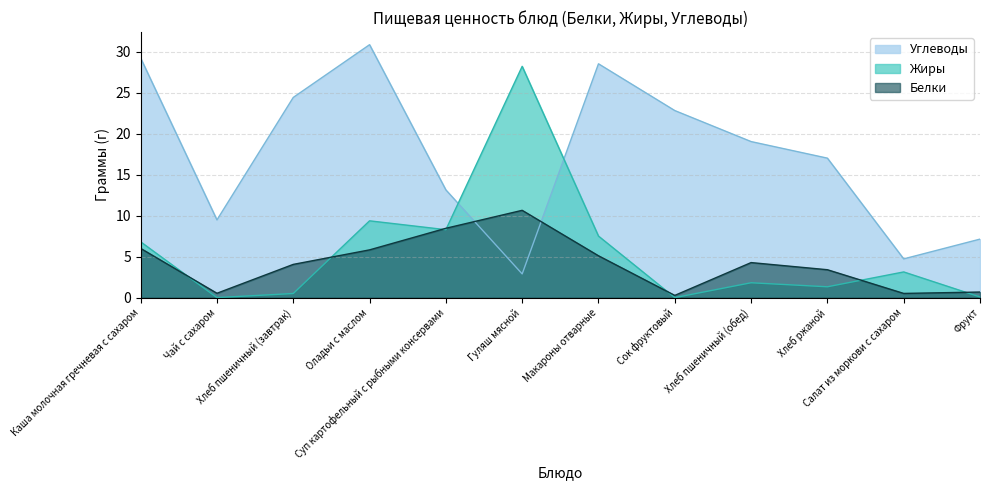

True or false: Жиры and Белки intersect in this chart.

True